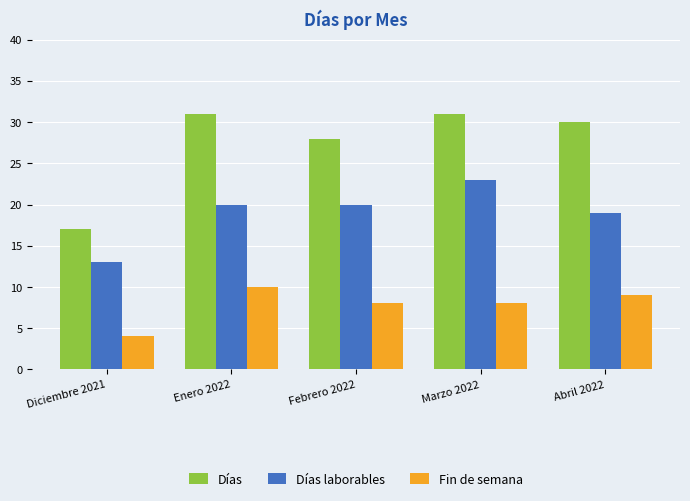

What is the approximate value of Días laborables at Diciembre 2021?

13